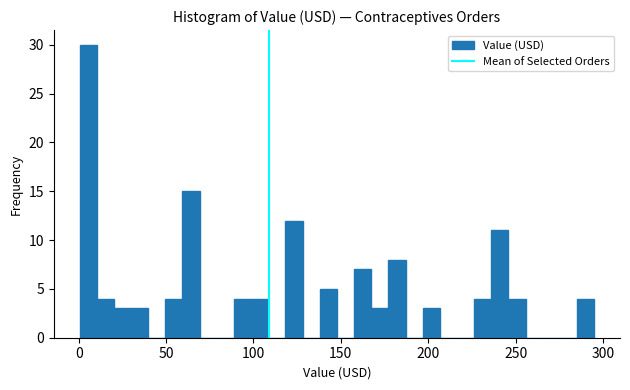

Read against the x-axis, roughly where is the centre of the tallest bar?

5